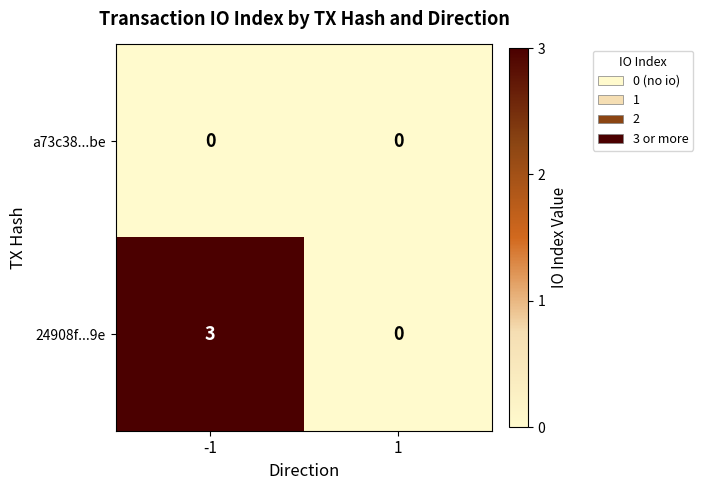

What is the sum of the 24908f...9e values at -1 and 1?

3